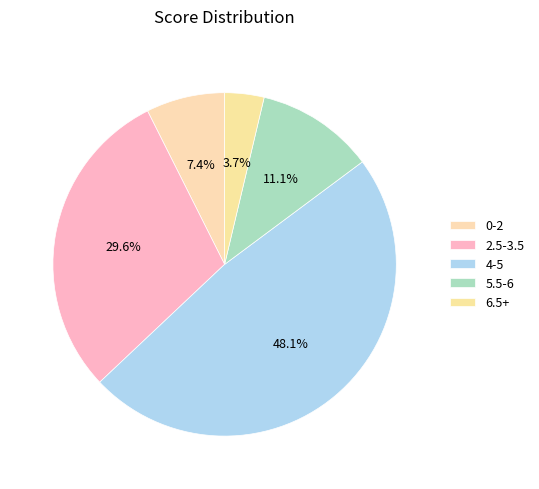

Rank the categories by value from highest to lowest.

4-5, 2.5-3.5, 5.5-6, 0-2, 6.5+